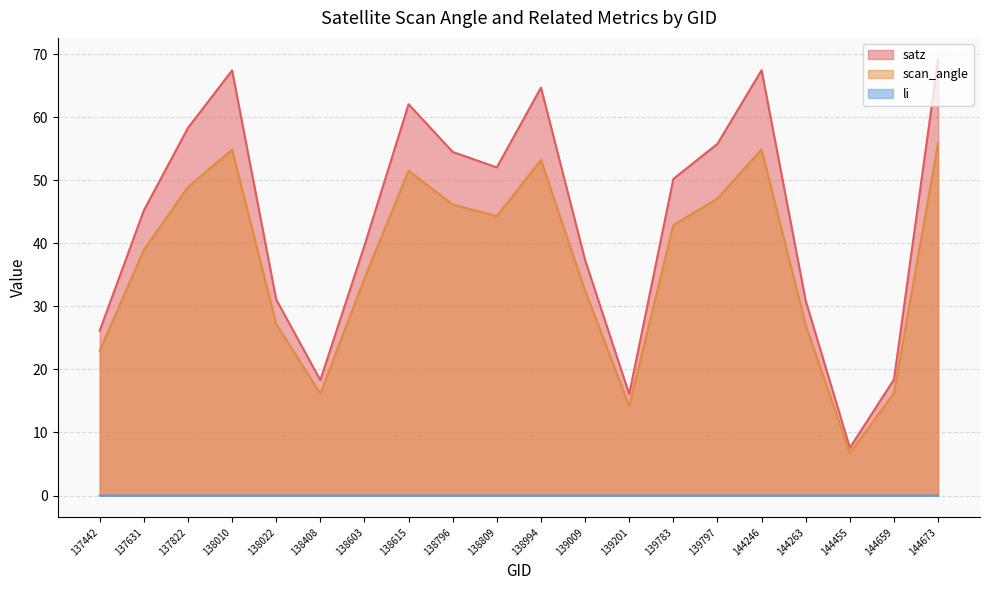

True or false: scan_angle and li intersect in this chart.

False